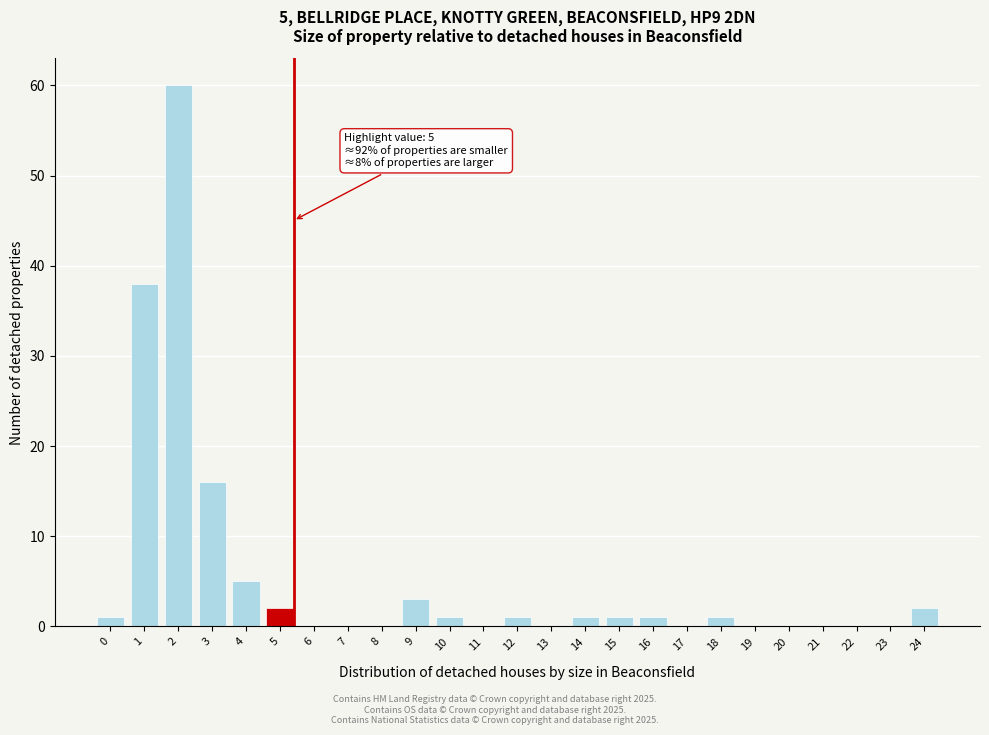

Reading left to right, transcribe all the data shown in this chart.

0=1	1=38	2=60	3=16	4=5	5=2	6=0	7=0	8=0	9=3	10=1	11=0	12=1	13=0	14=1	15=1	16=1	17=0	18=1	19=0	20=0	21=0	22=0	23=0	24=2